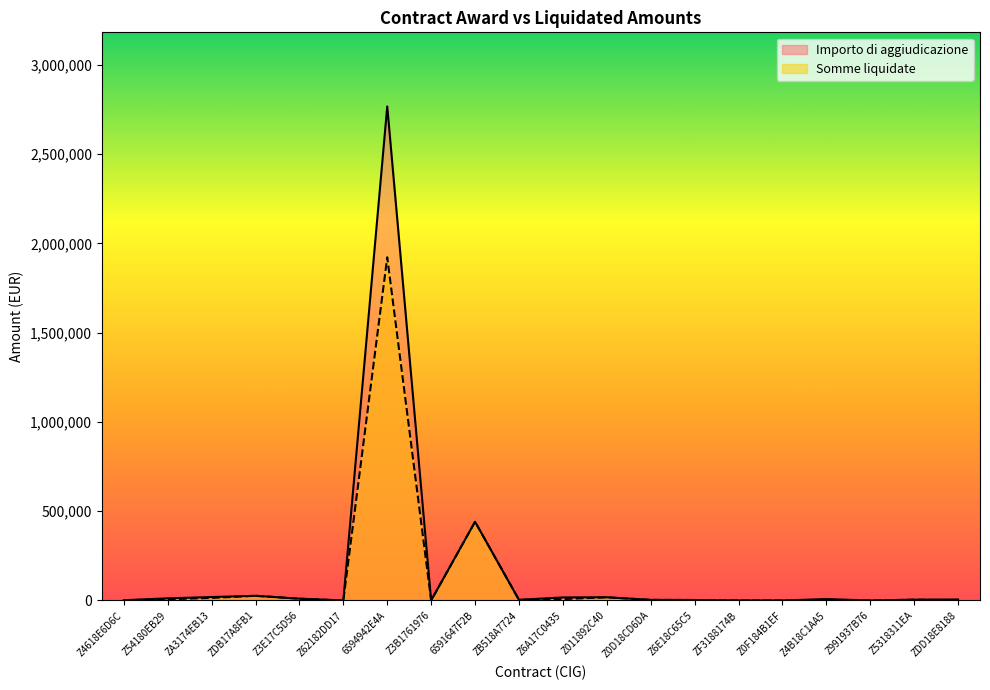

How many interior local valleys does the Somme liquidate series have?

5